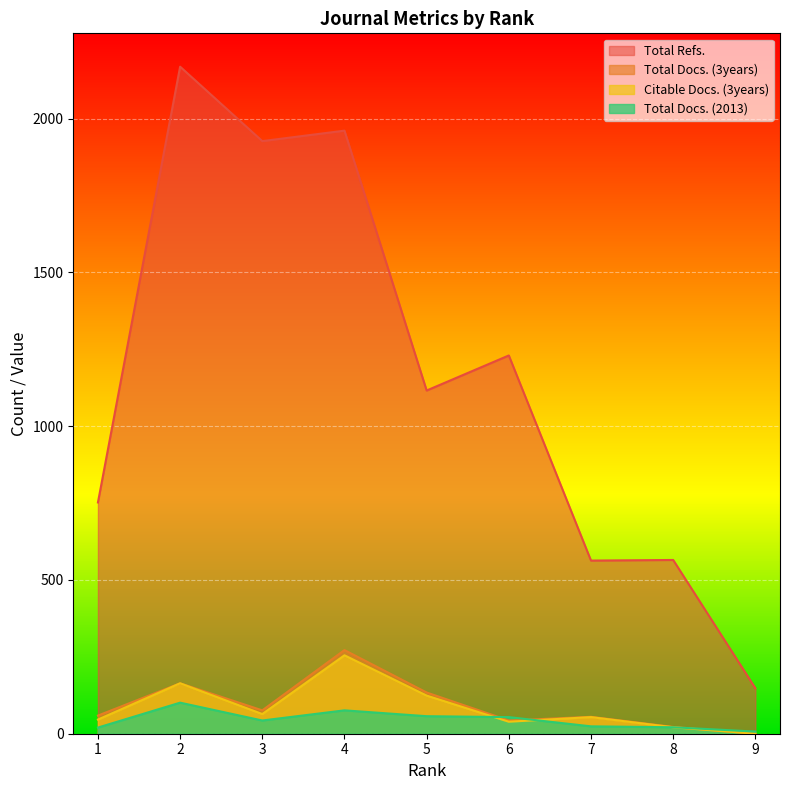

Reading right to left, extract all data points from this chart.

Total Docs. (2013): 7	21	24	54	57	76	43	101	20
Total Docs. (3years): 0	22	55	43	134	272	76	164	59
Total Refs.: 148	565	563	1230	1116	1961	1927	2169	752
Citable Docs. (3years): 0	21	54	39	124	255	64	164	46